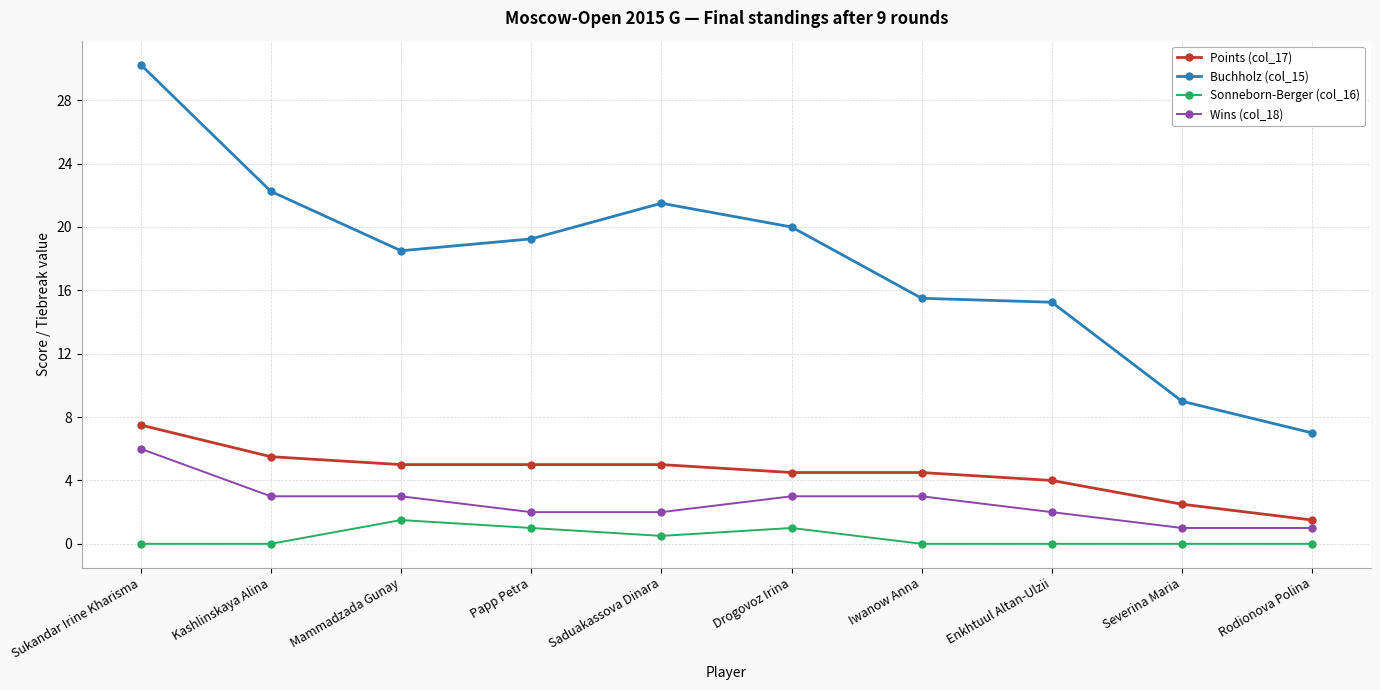

Is it true that Buchholz (col_15) equals 7.0 at Rodionova Polina?

True